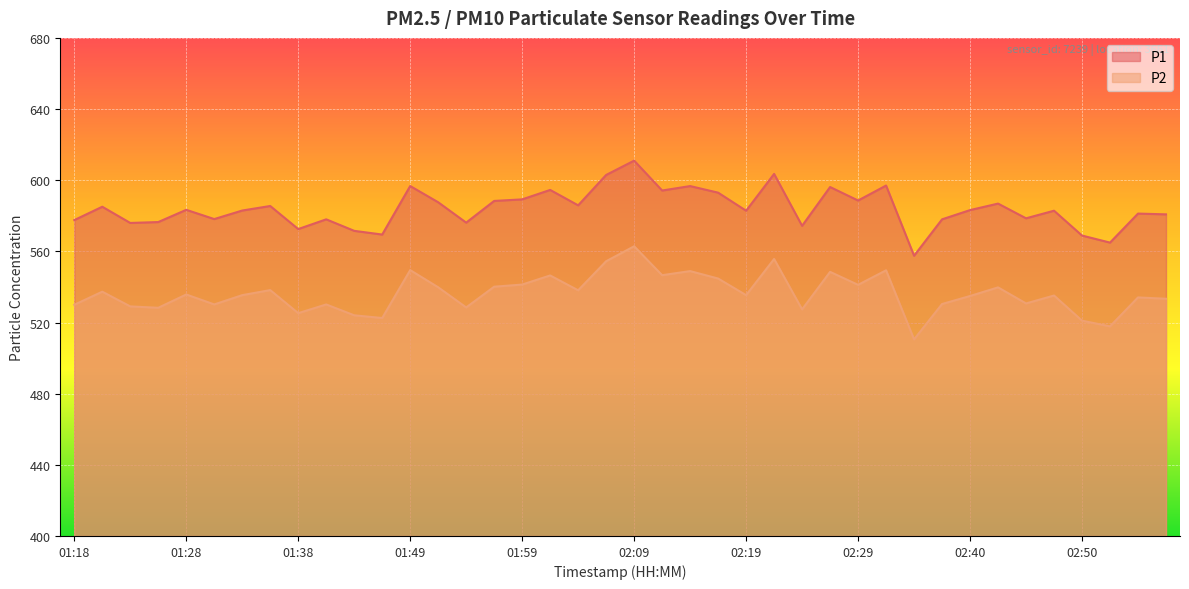

Is it true that P1 equals 557.5 at 02:34?

True